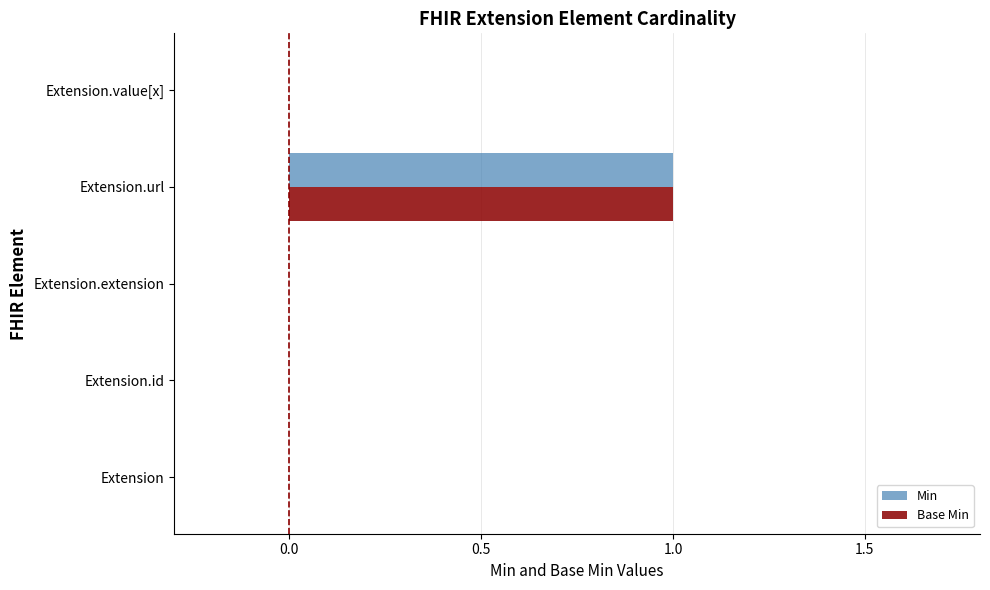

The value of Min at Extension.value[x] is 0. True or false?

True